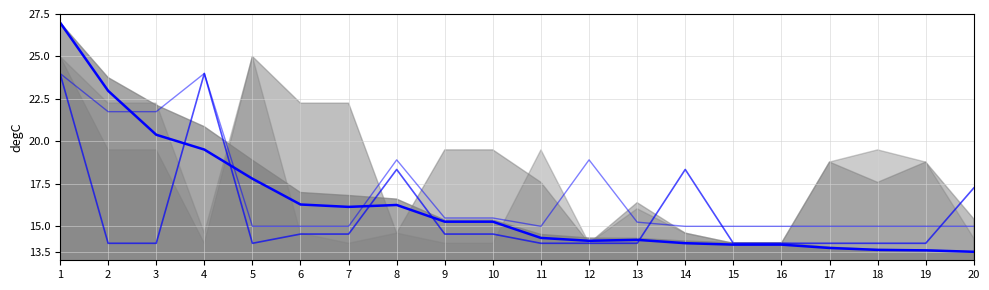

Reading left to right, what are all the values shown in this chart?

samt. stig: 27.0	23.0	20.4	19.5	17.8	16.3	16.1	16.3	15.3	15.3	14.3	14.1	14.2	14.0	13.9	13.9	13.7	13.6	13.6	13.5
Reykja-víkur mót 2022: 24.0	14.0	14.0	24.0	14.0	14.5	14.5	18.3	14.5	14.5	14.0	14.0	14.0	18.3	14.0	14.0	14.0	14.0	14.0	17.3
Meistara-mót UMFA 2022: 24.0	21.8	21.8	24.0	15.0	15.0	15.0	18.9	15.5	15.5	15.0	18.9	15.2	15.0	15.0	15.0	15.0	15.0	15.0	15.0